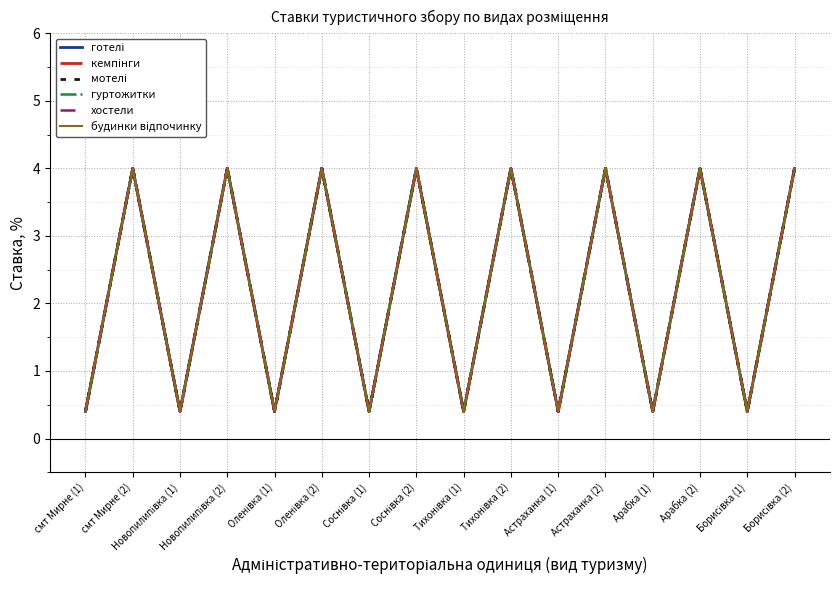

True or false: кемпінги and будинки відпочинку cross at least once.

False